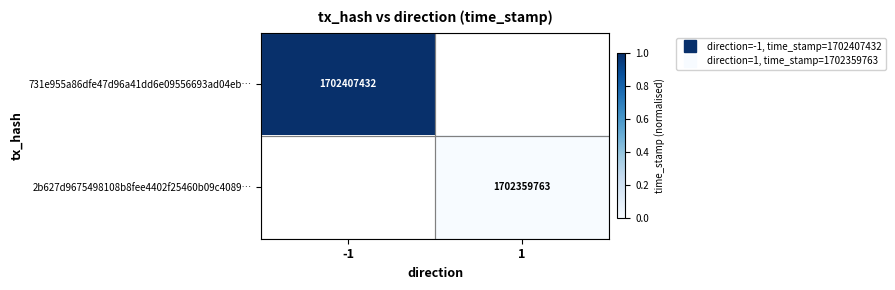

Rank the categories by 731e955a86dfe47d96a41dd6e09556693ad04eb… value from highest to lowest.

-1, 1